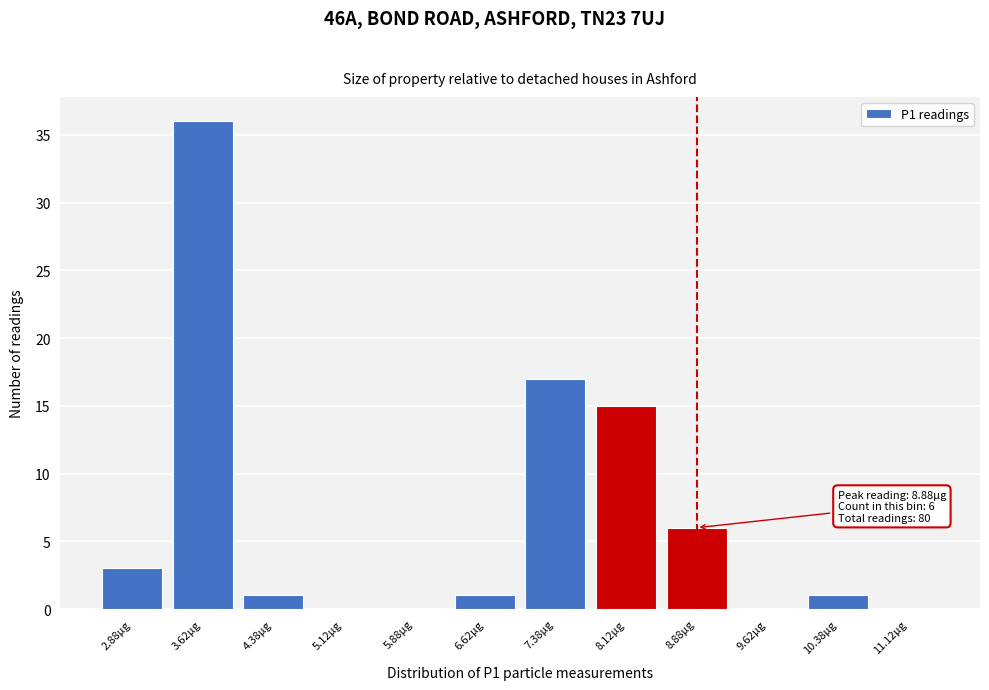

Over which range of the x-axis is the bar tallest?

3.25 to 4.00